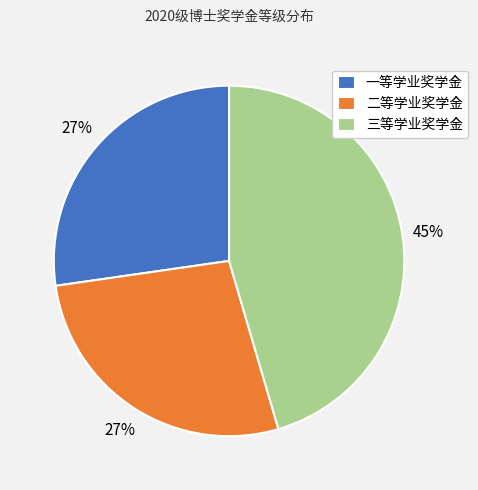

Is 一等学业奖学金 the majority of the pie?

No